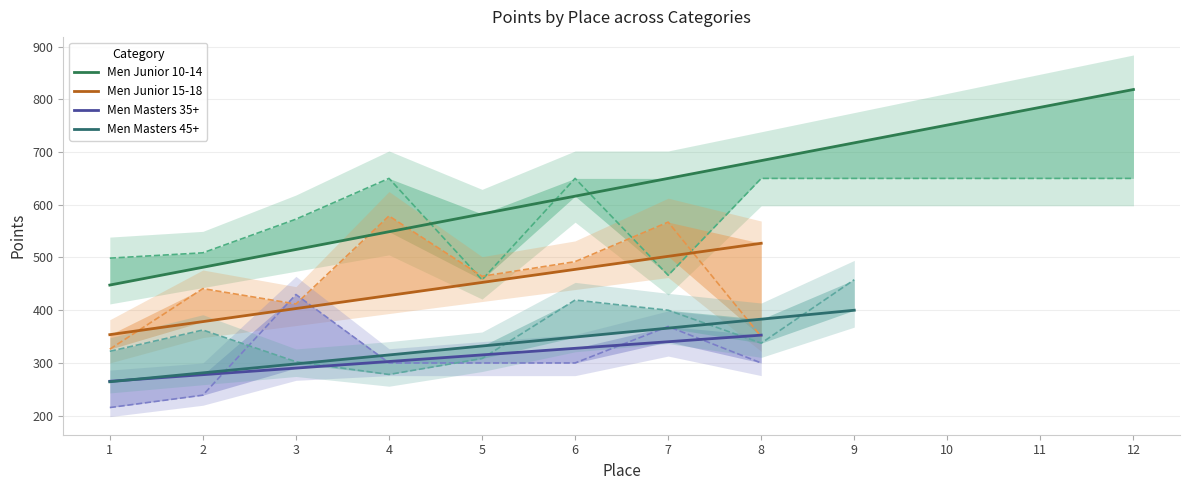

Where is Carried Points nearest to the value 553?

3